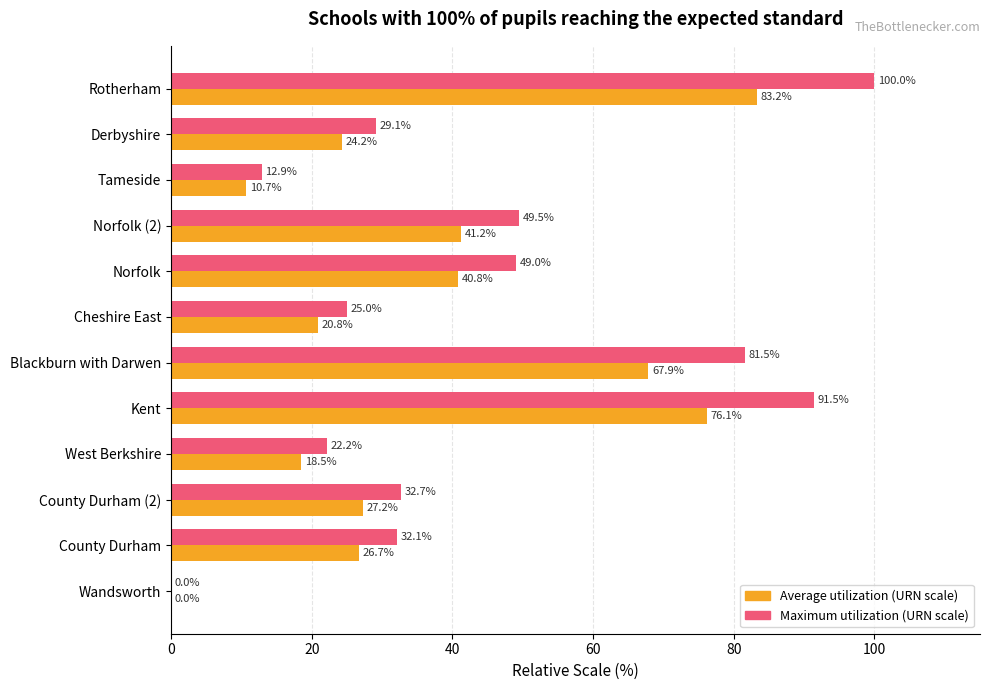

What is the maximum value shown in the chart?

100.0